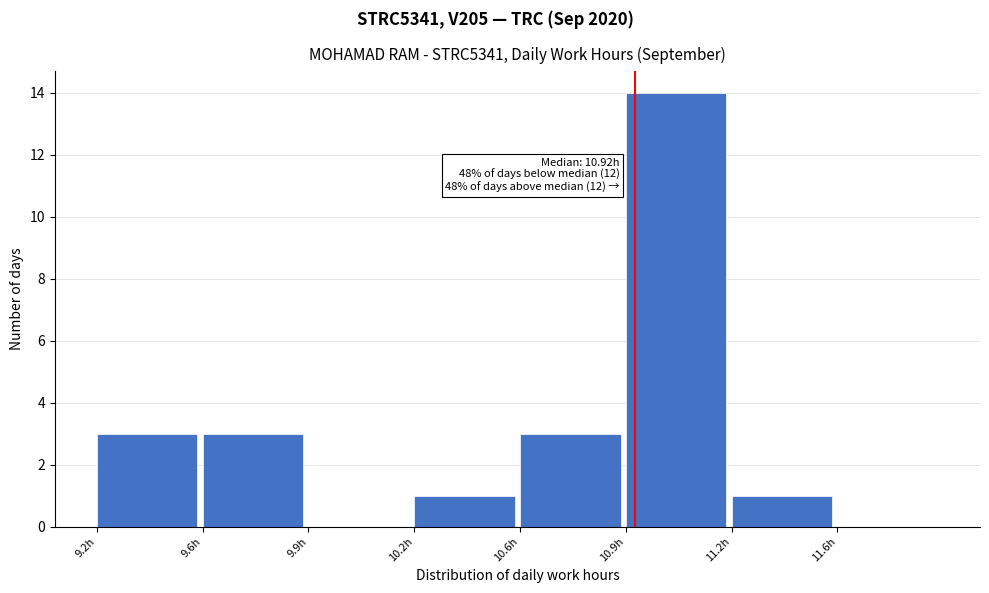

Reading left to right, extract all data points from this chart.

9.2h=3	9.6h=3	9.9h=0	10.2h=1	10.6h=3	10.9h=14	11.2h=1	11.6h=0